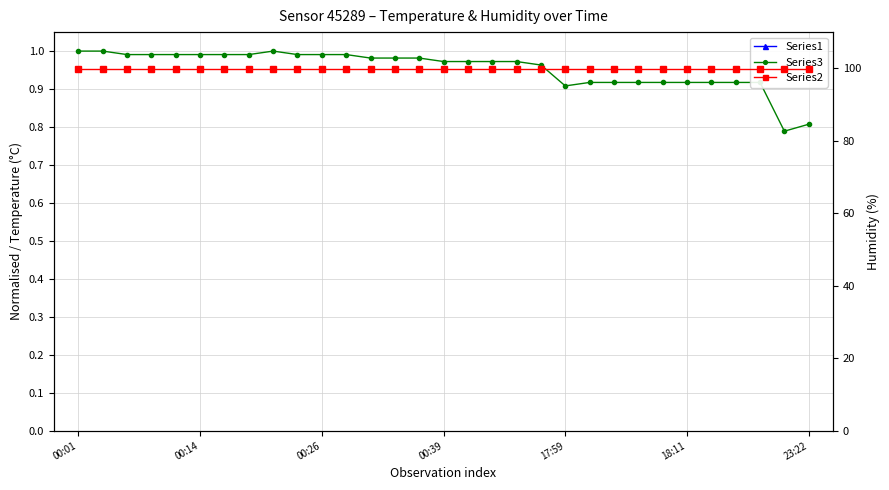

What is the difference between the maximum and minimum values in the Series3 series?

0.2